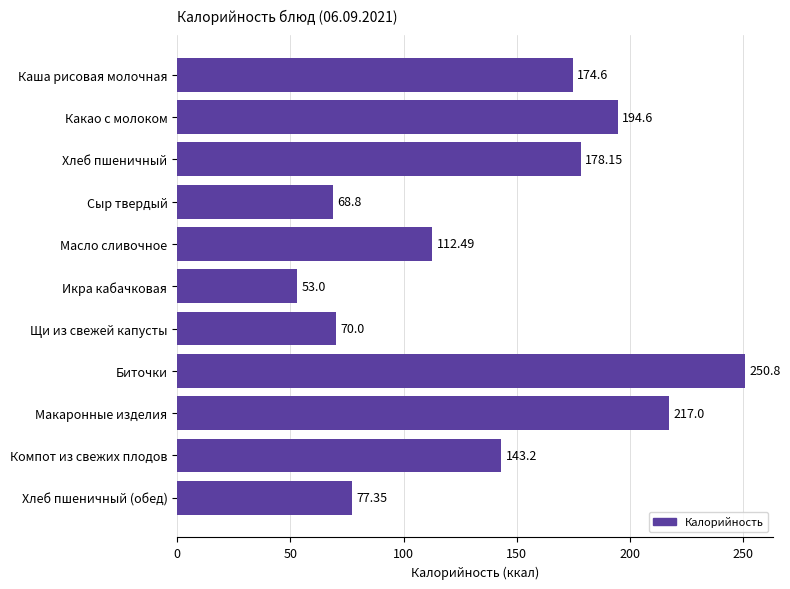

Approximately how many times larger is the value at Каша рисовая молочная compared to Сыр твердый?

2.5